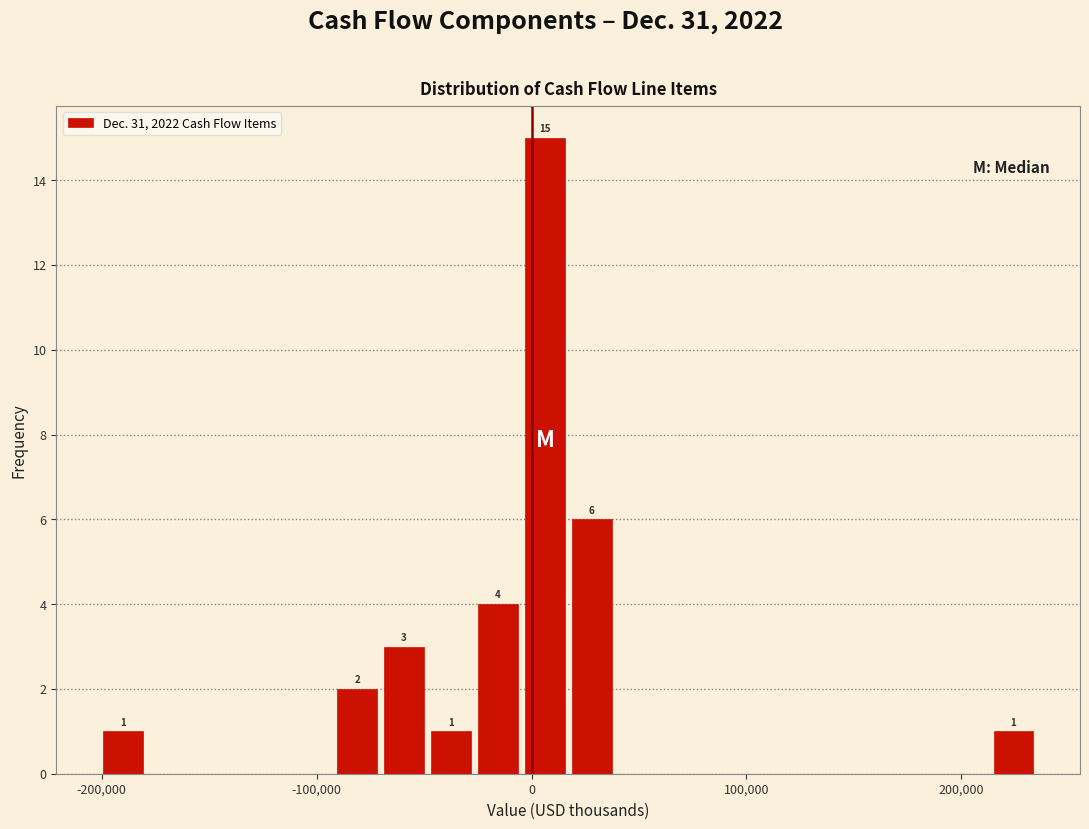

Around what value on the x-axis is the tallest bar? Give the approximate position of its centre, as read against the axis.

10000